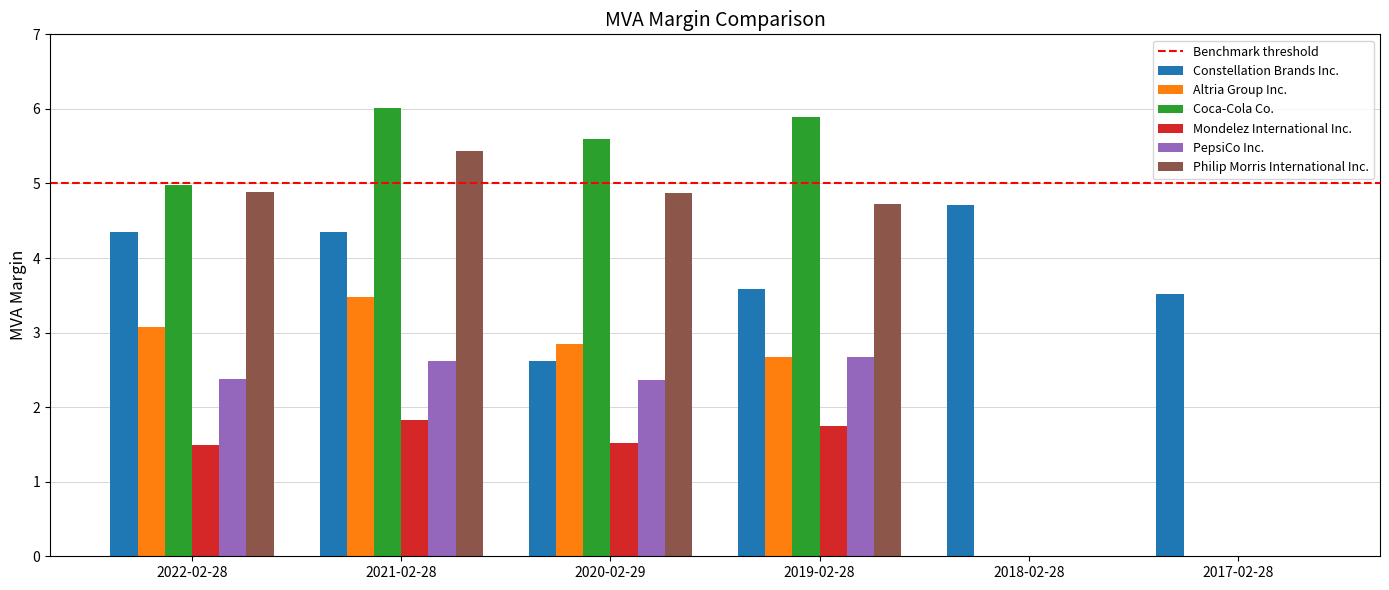

Reading left to right, list all the values displayed in this chart.

Constellation Brands Inc.: 2022-02-28=4.3	2021-02-28=4.3	2020-02-29=2.6	2019-02-28=3.6	2018-02-28=4.7	2017-02-28=3.5
Altria Group Inc.: 2022-02-28=3.1	2021-02-28=3.5	2020-02-29=2.8	2019-02-28=2.7	2018-02-28=0.0	2017-02-28=0.0
Coca-Cola Co.: 2022-02-28=5.0	2021-02-28=6.0	2020-02-29=5.6	2019-02-28=5.9	2018-02-28=0.0	2017-02-28=0.0
Mondelez International Inc.: 2022-02-28=1.5	2021-02-28=1.8	2020-02-29=1.5	2019-02-28=1.7	2018-02-28=0.0	2017-02-28=0.0
PepsiCo Inc.: 2022-02-28=2.4	2021-02-28=2.6	2020-02-29=2.4	2019-02-28=2.7	2018-02-28=0.0	2017-02-28=0.0
Philip Morris International Inc.: 2022-02-28=4.9	2021-02-28=5.4	2020-02-29=4.9	2019-02-28=4.7	2018-02-28=0.0	2017-02-28=0.0